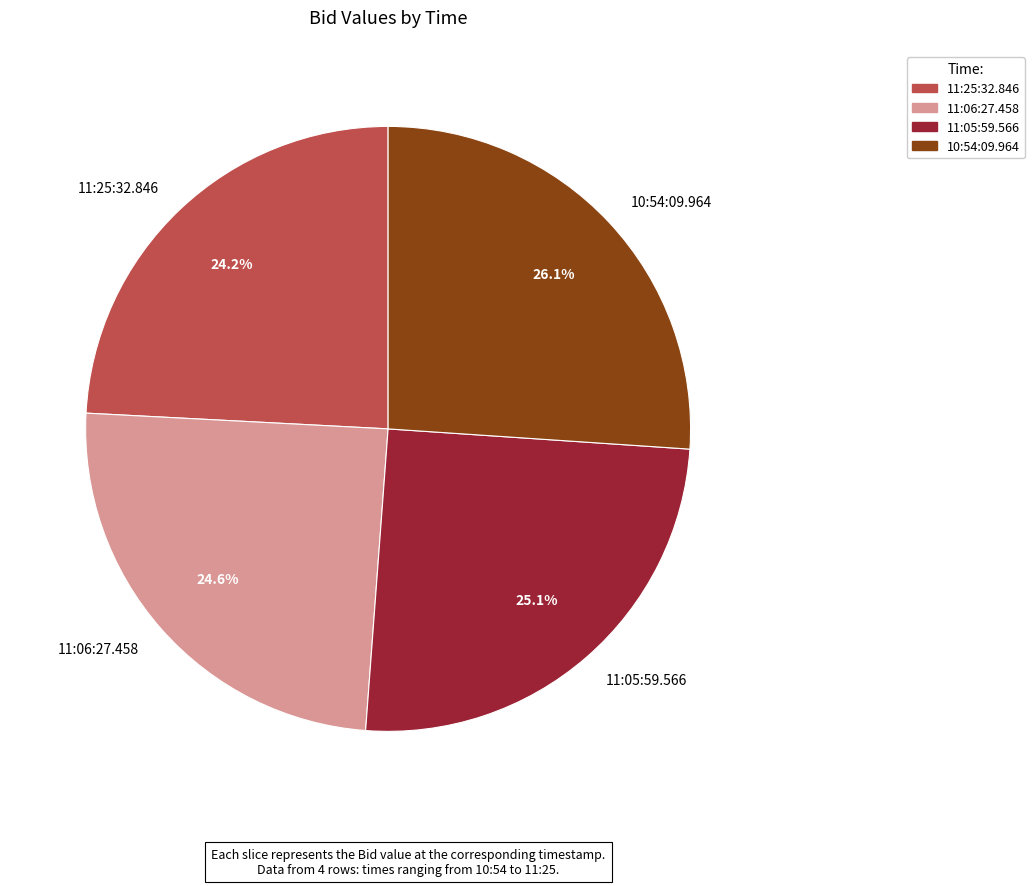

Is 11:25:32.846 the majority of the pie?

No